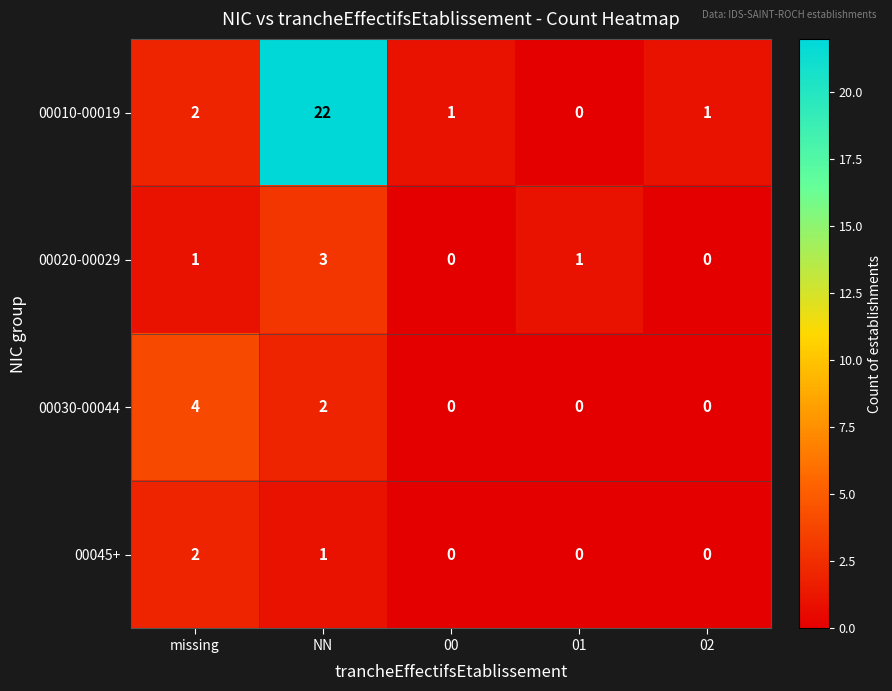

What is the difference between the maximum and minimum values in the 00030-00044 series?

4